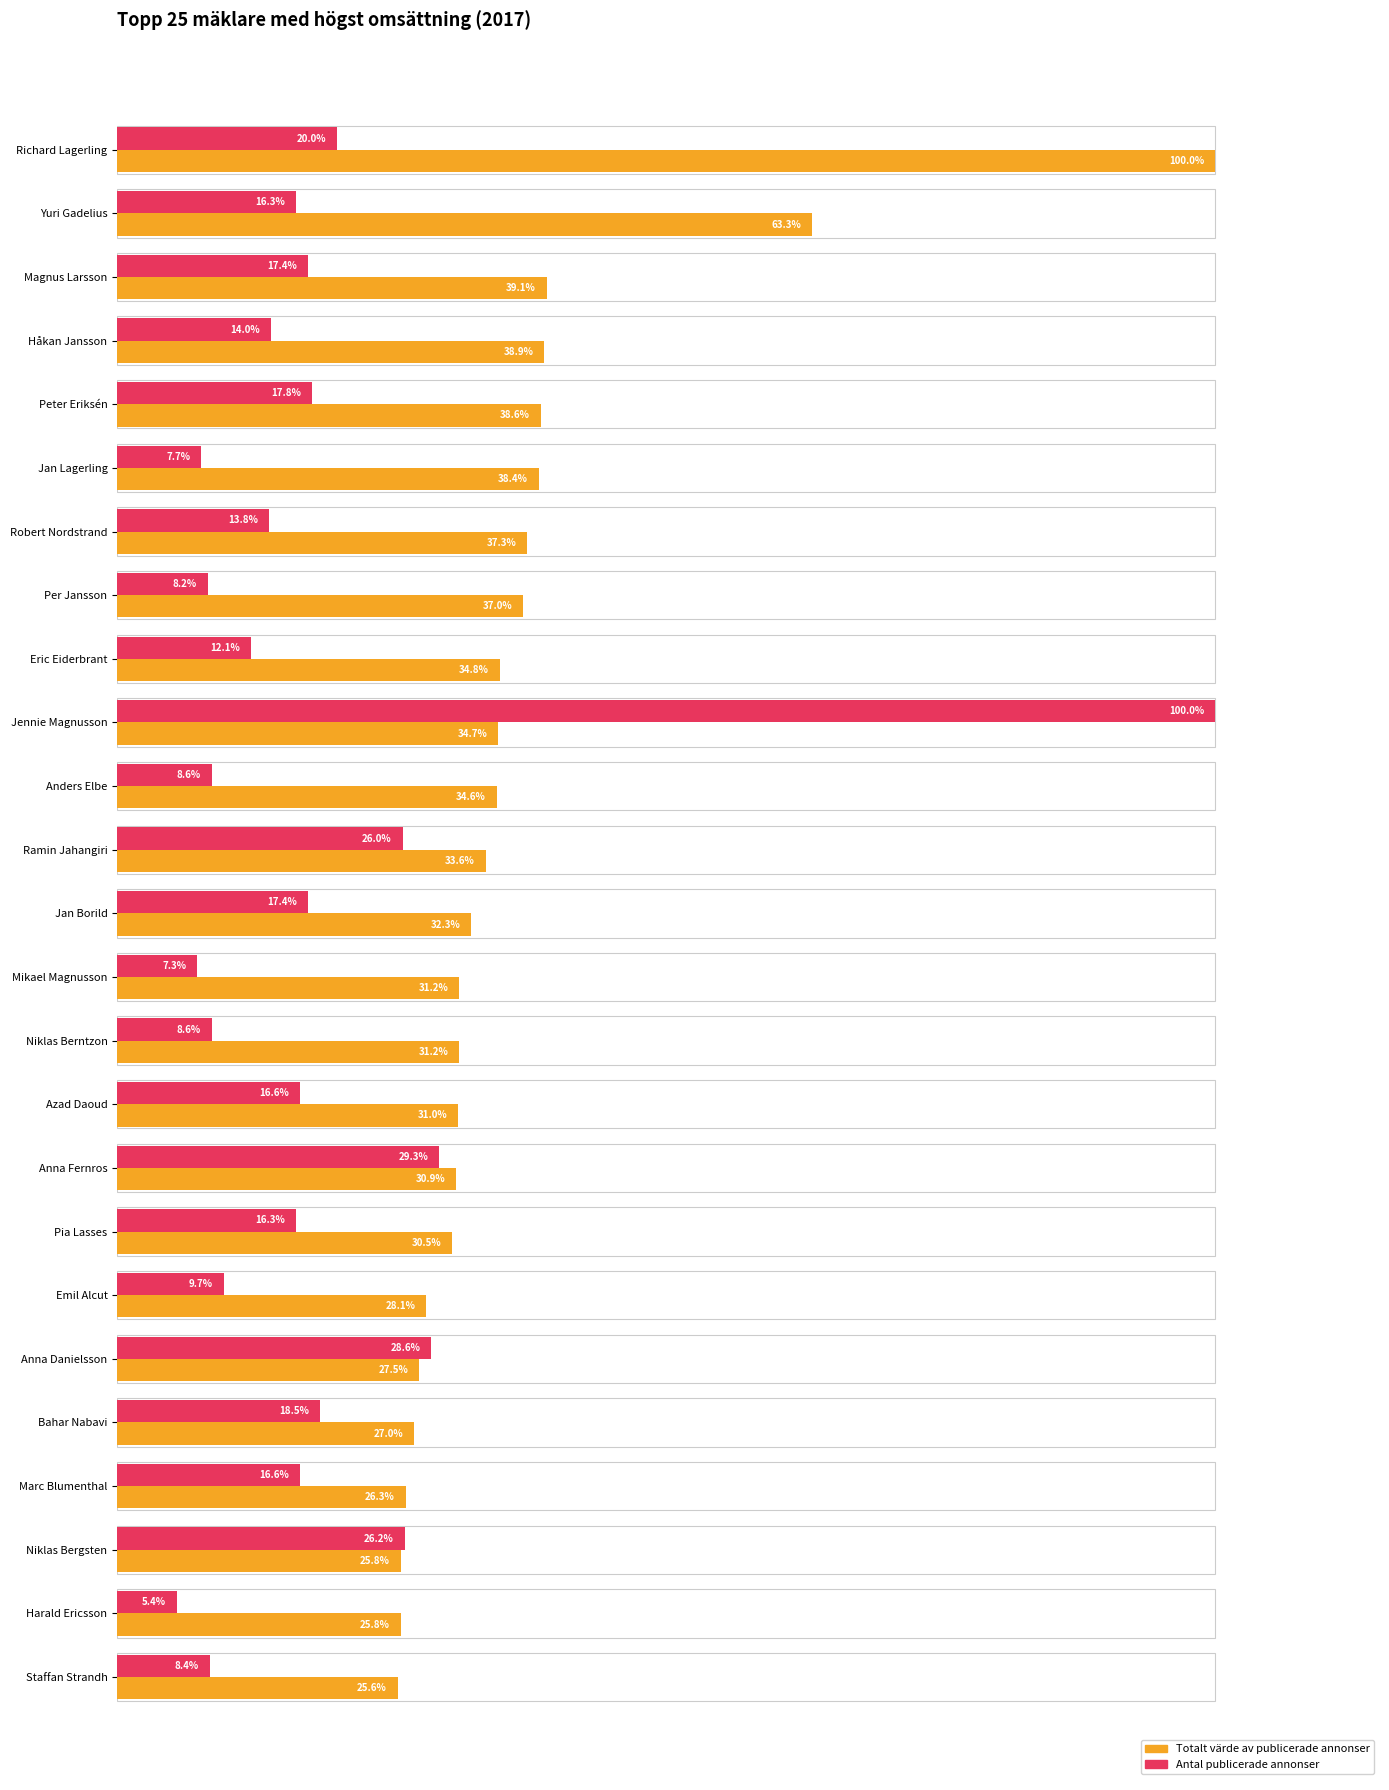

How many series are shown in this chart?

2